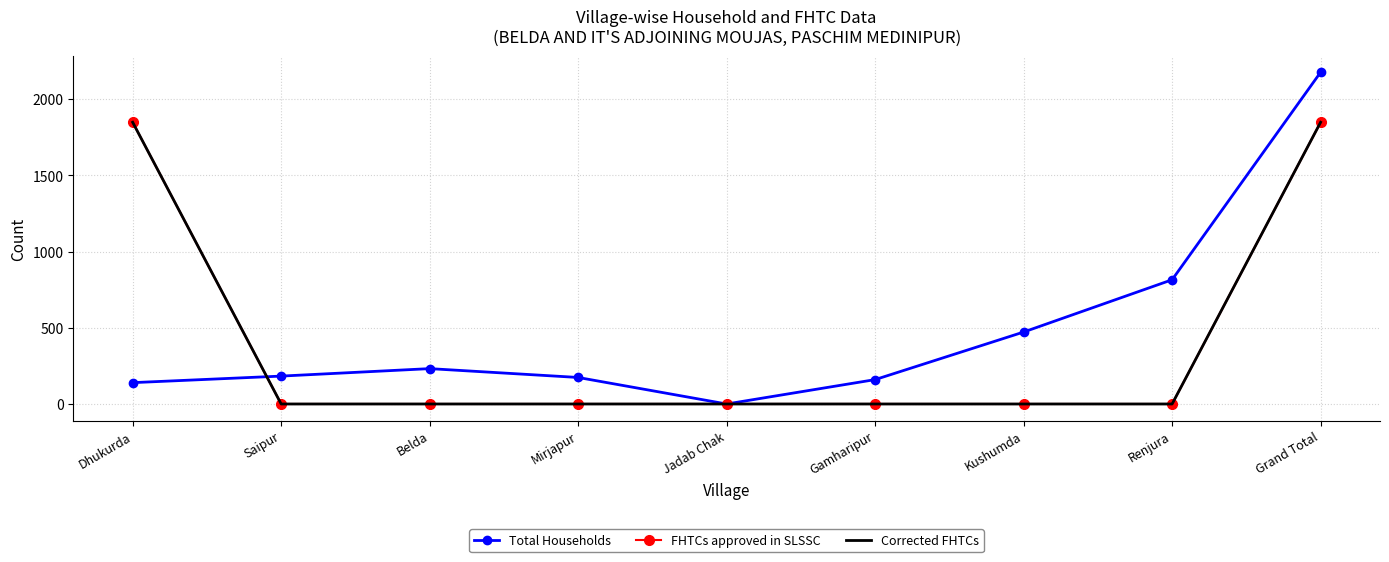

What is the total value across all series at Dhukurda?

3836